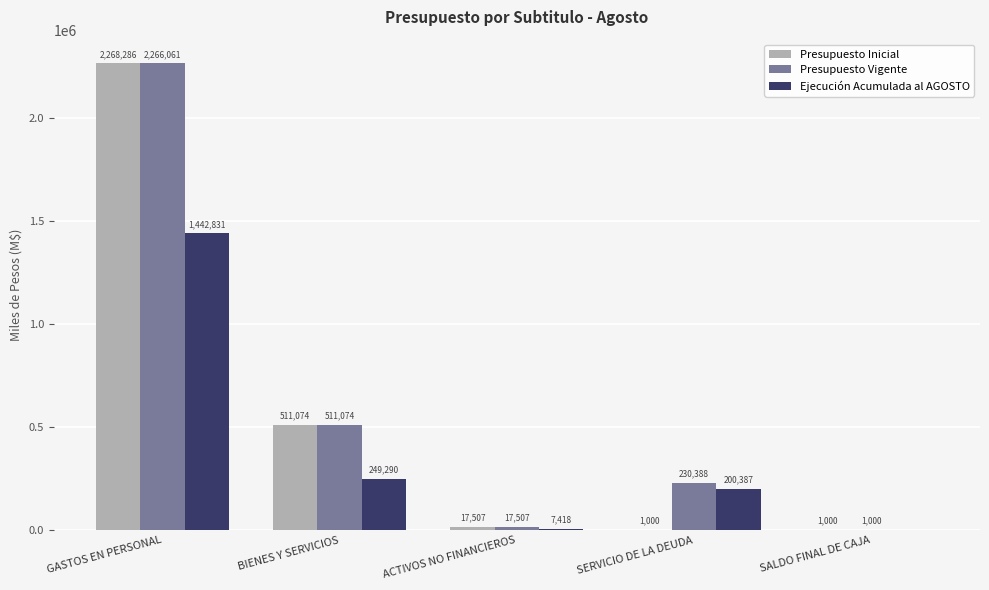

Which series has the largest total across all categories?

Presupuesto Vigente